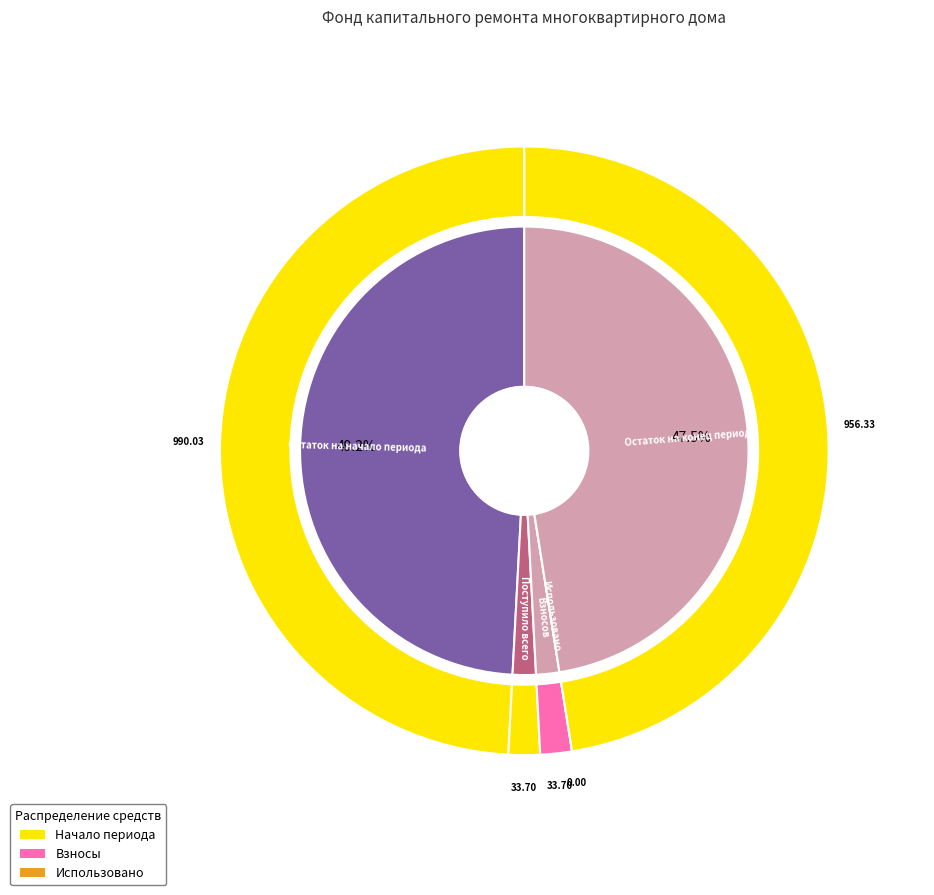

Which category has the biggest portion of the pie?

Остаток на начало периода